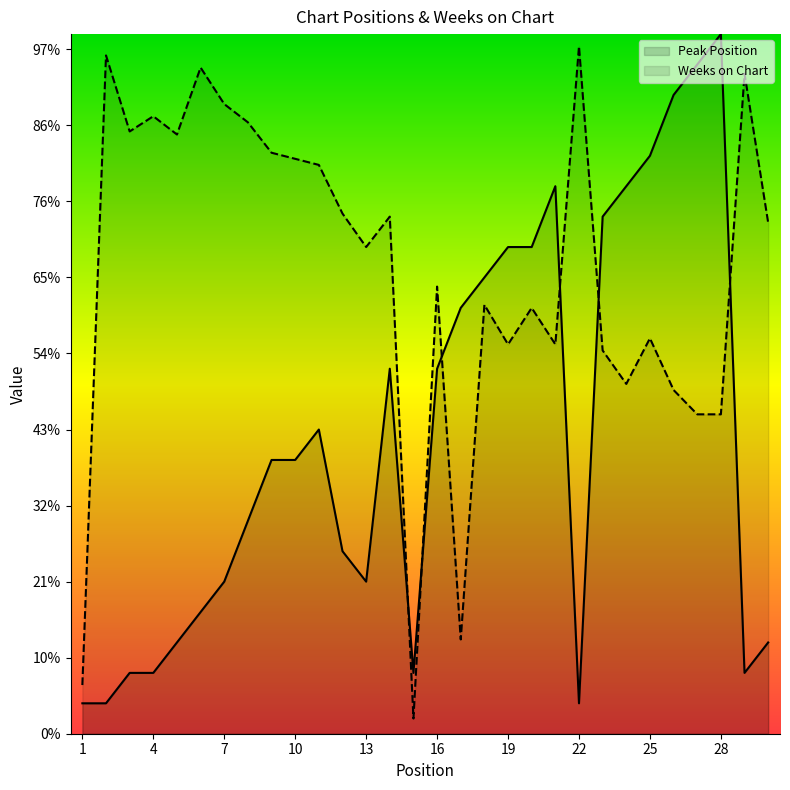

Reading left to right, extract all data points from this chart.

Peak Position: 1=10	2=10	3=20	4=20	5=30	6=40	7=50	8=70	9=90	10=90	11=100	12=60	13=50	14=120	15=20	16=120	17=140	18=150	19=160	20=160	21=180	22=10	23=170	24=180	25=190	26=210	27=220	28=230	29=20	30=30
Weeks on Chart: 1=16	2=223	3=198	4=203	5=197	6=219	7=207	8=201	9=191	10=189	11=187	12=171	13=160	14=170	15=5	16=147	17=31	18=141	19=128	20=140	21=128	22=226	23=126	24=115	25=130	26=113	27=105	28=105	29=217	30=168